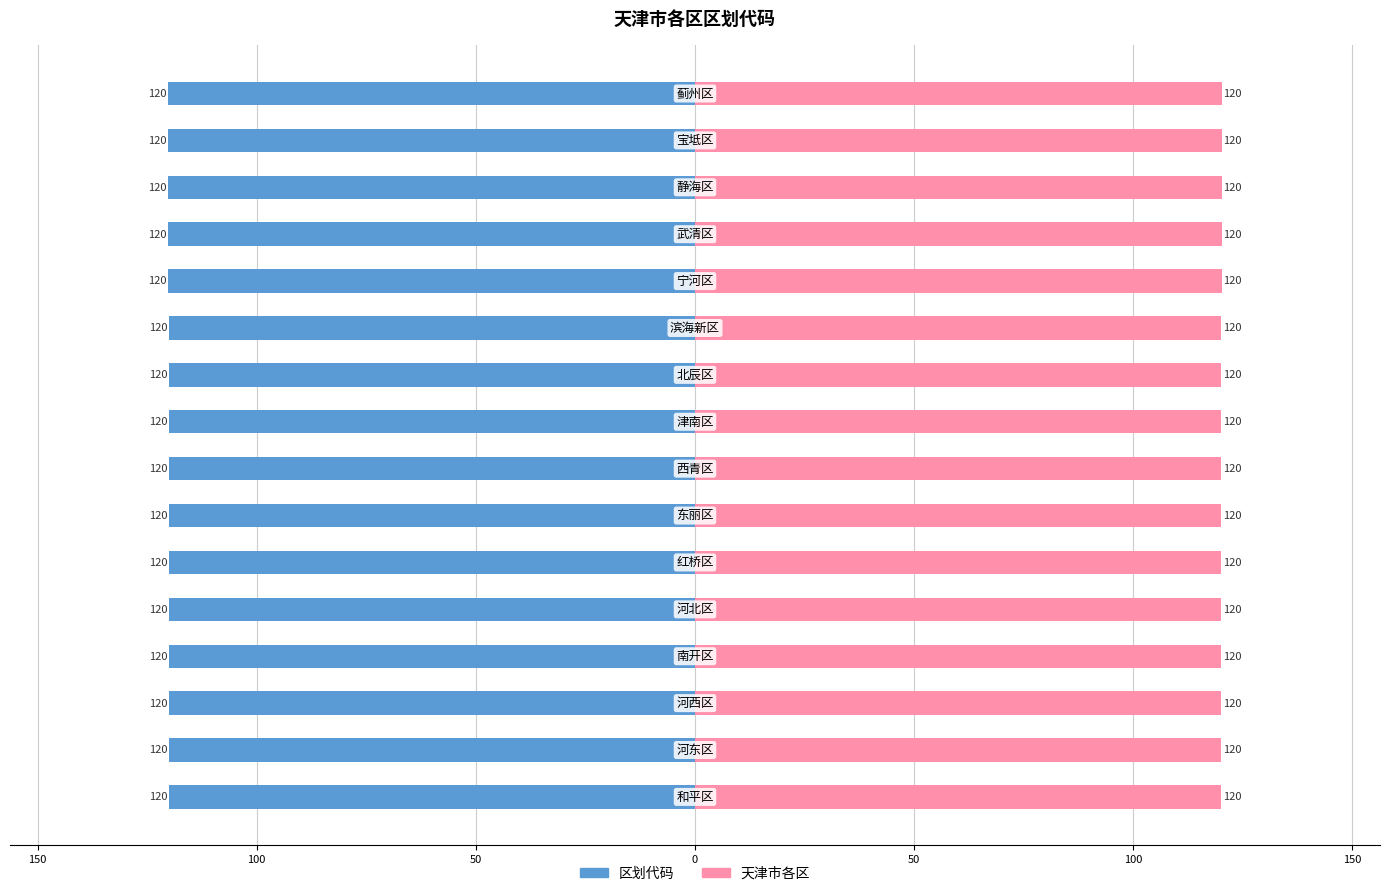

What is the average value of the 天津市各区 series?

120.1